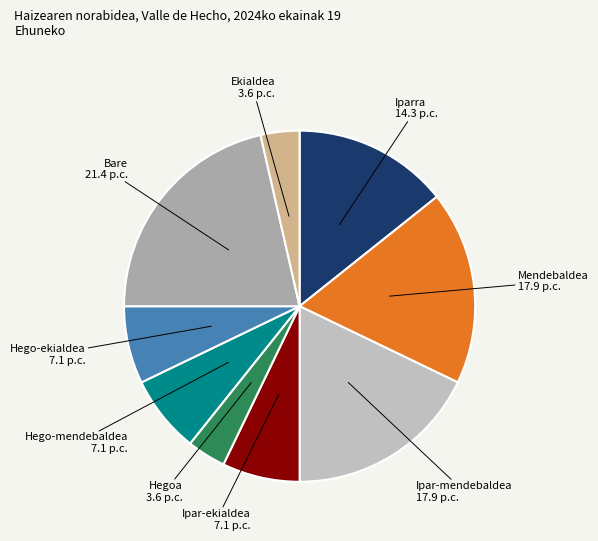

How many slices are in this pie chart?

9